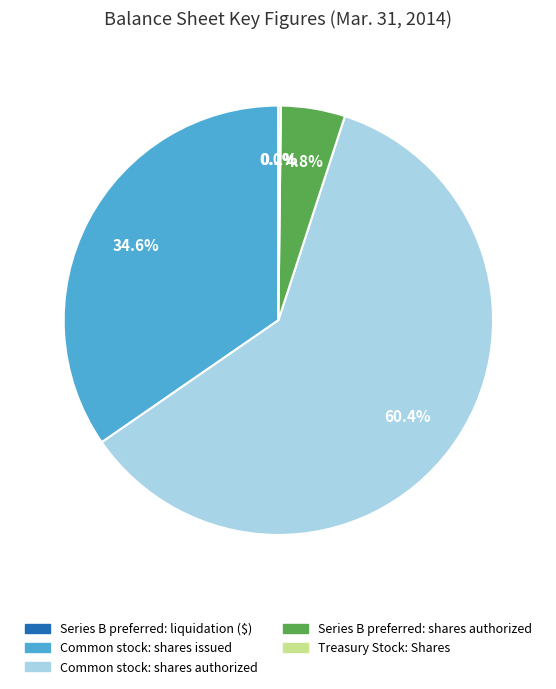

Is there a majority slice in this chart?

Yes